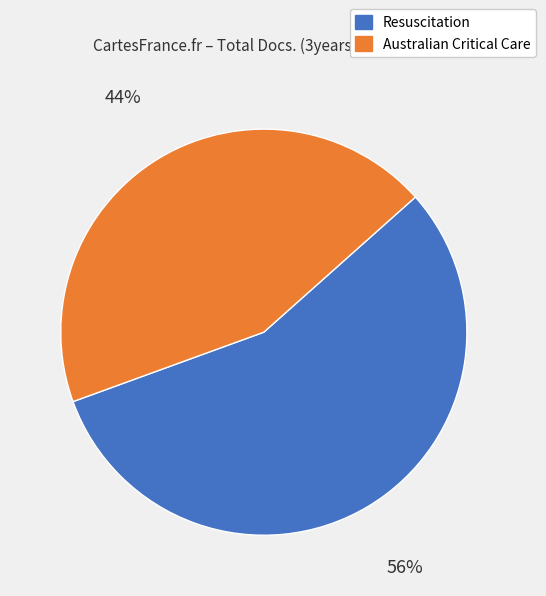

Which category has the biggest portion of the pie?

Resuscitation